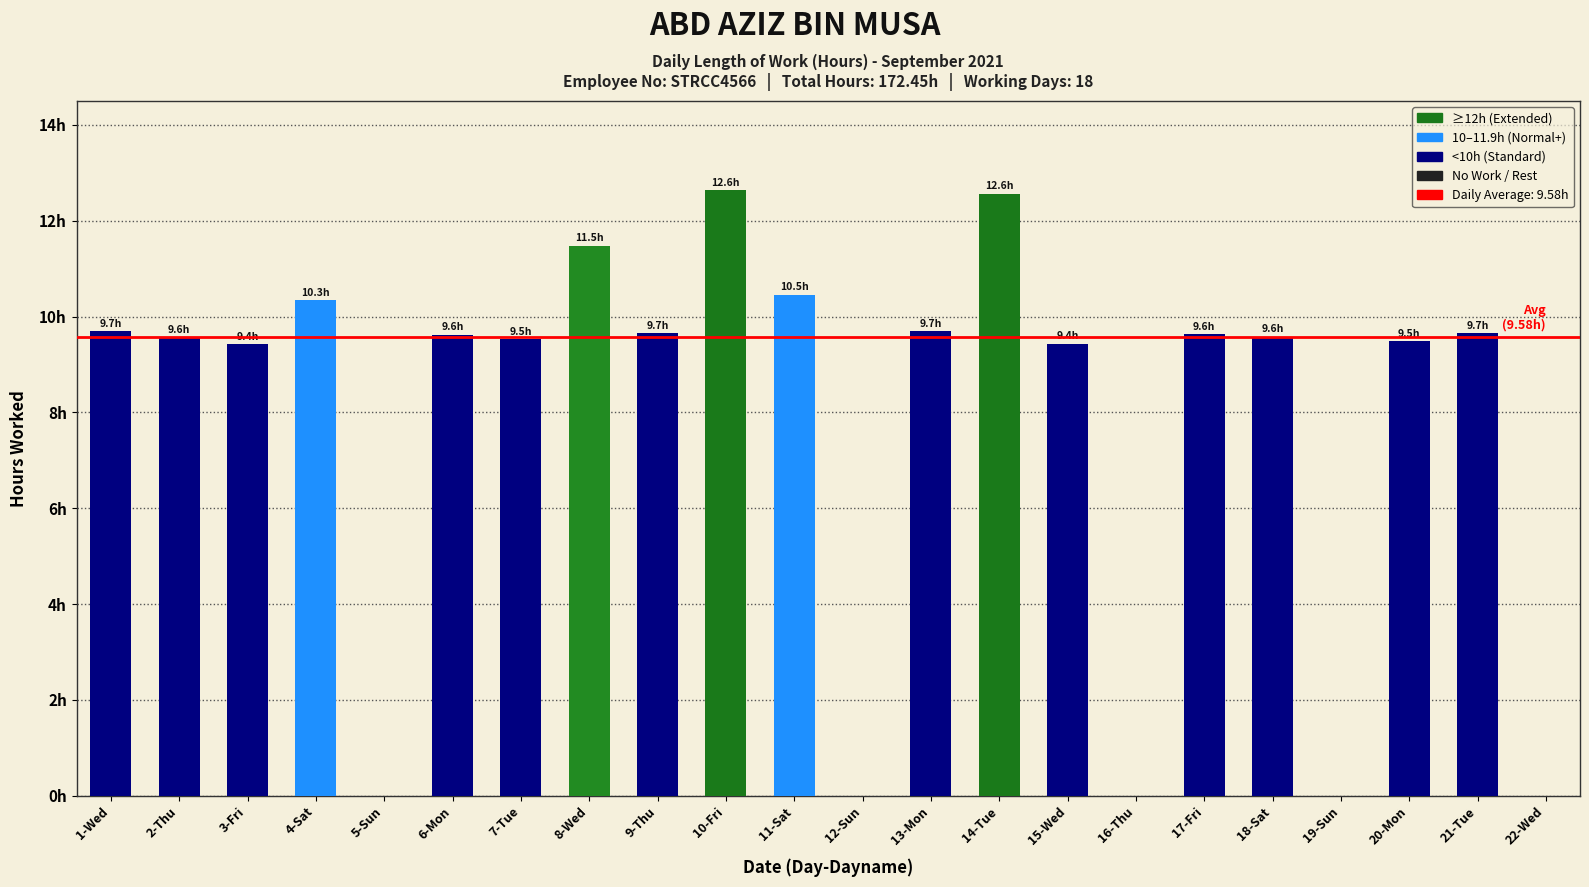

How many values are below 9?

5